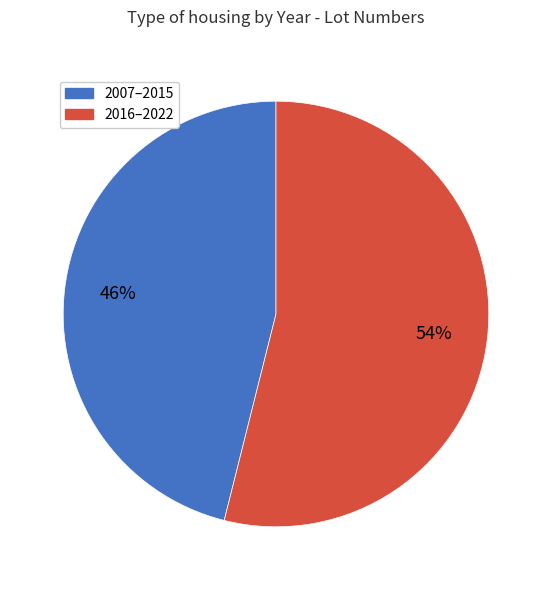

Does any single category account for the majority?

Yes